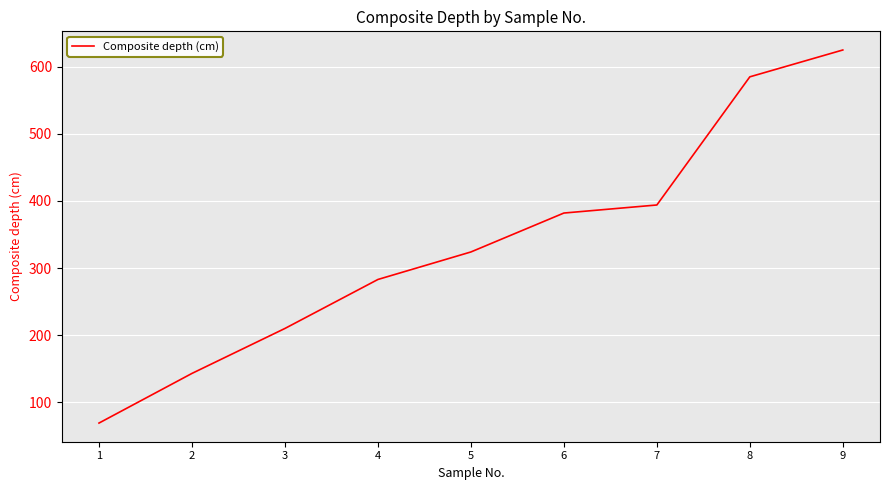

The chart shows a value of 585 at 8. True or false?

True